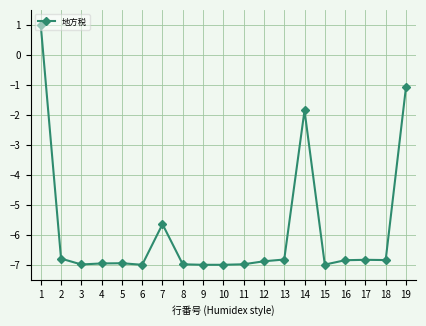

Is it true that the value at 10 is -4.6?

False